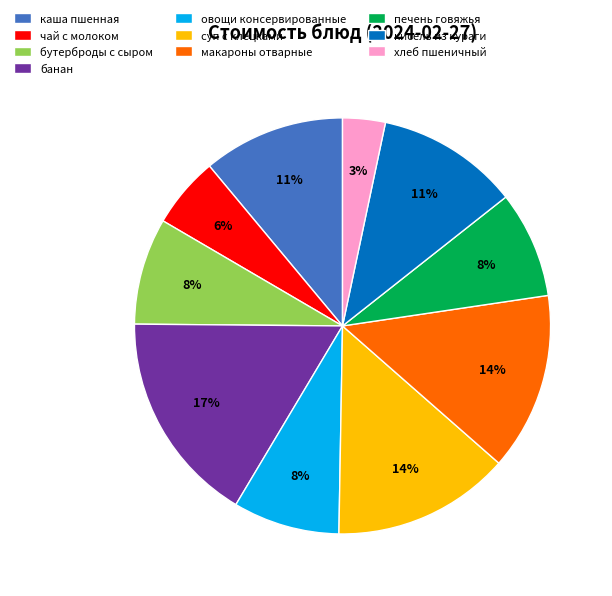

Do суп с клецками and печень говяжья together represent more than half of the pie?

No